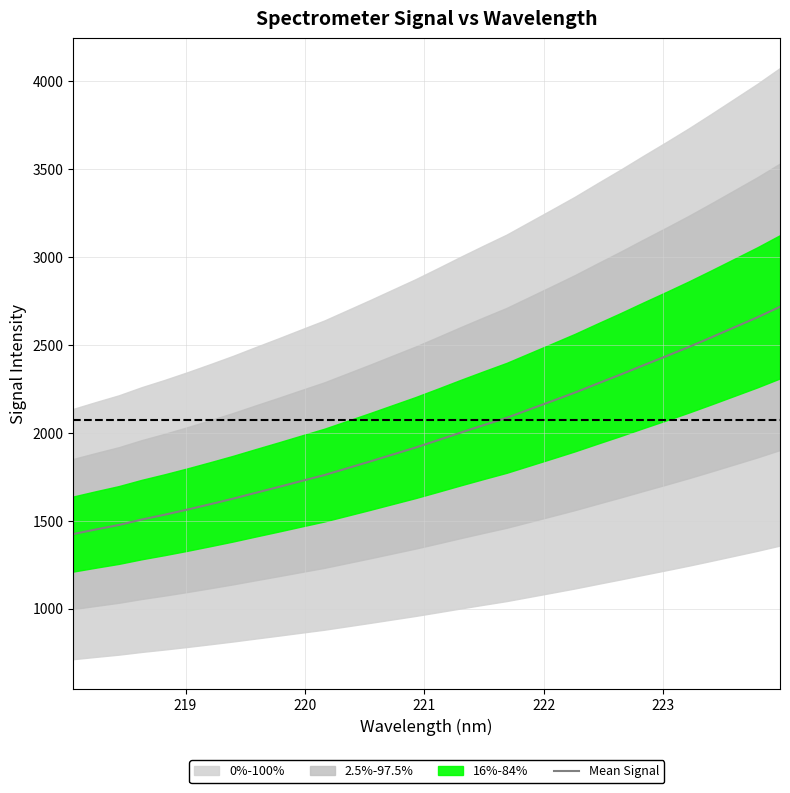

What is the value of the 9th point from the left?

1658.8